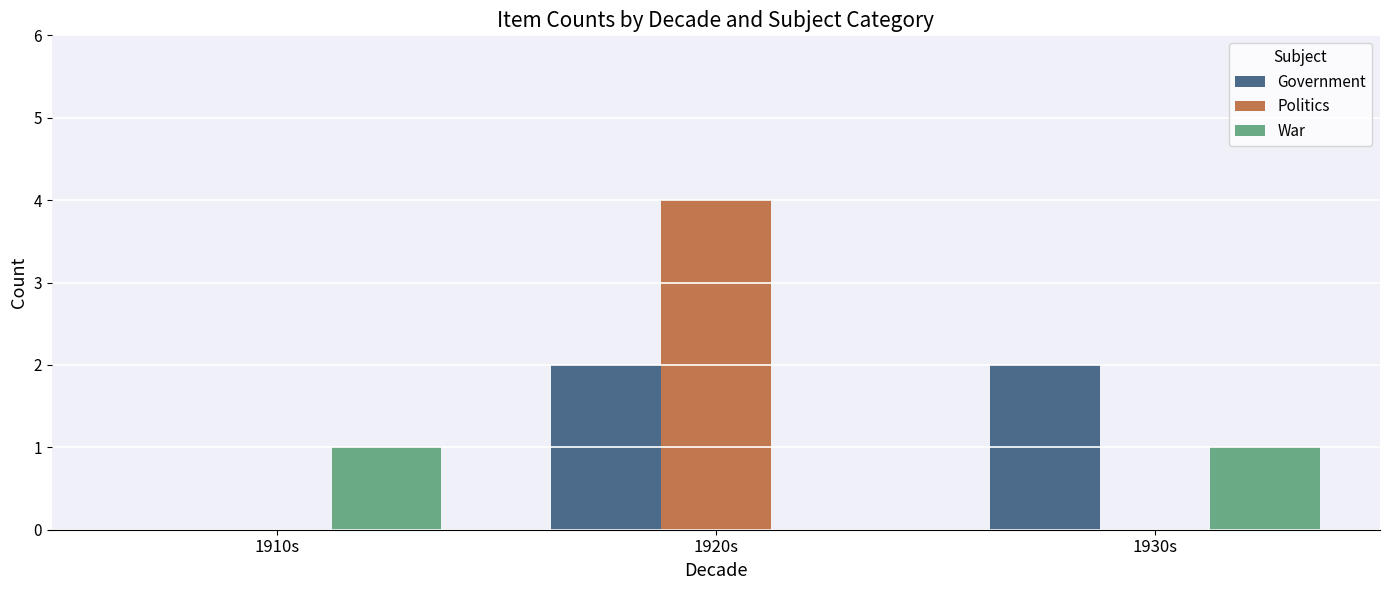

Which series has the widest spread of values?

Politics